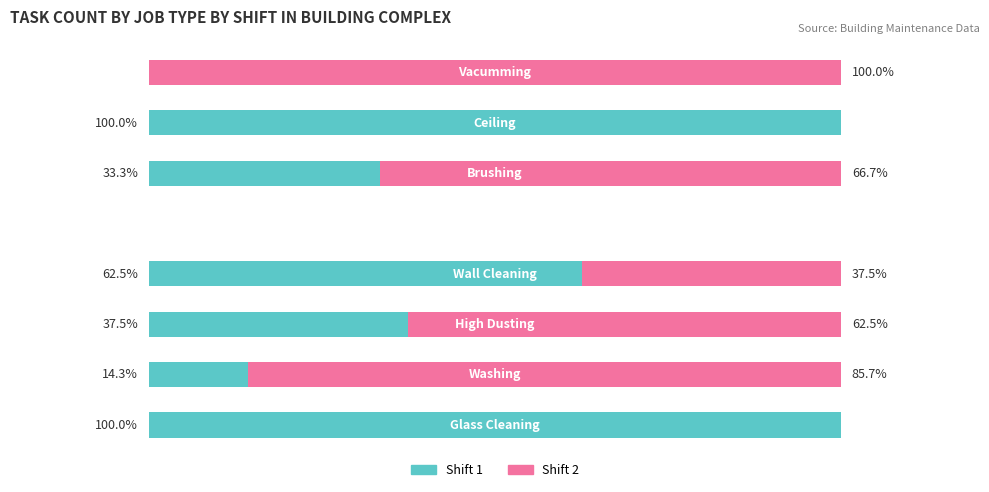

Rank the series by their maximum value, from lowest to highest.

Shift 1, Shift 2